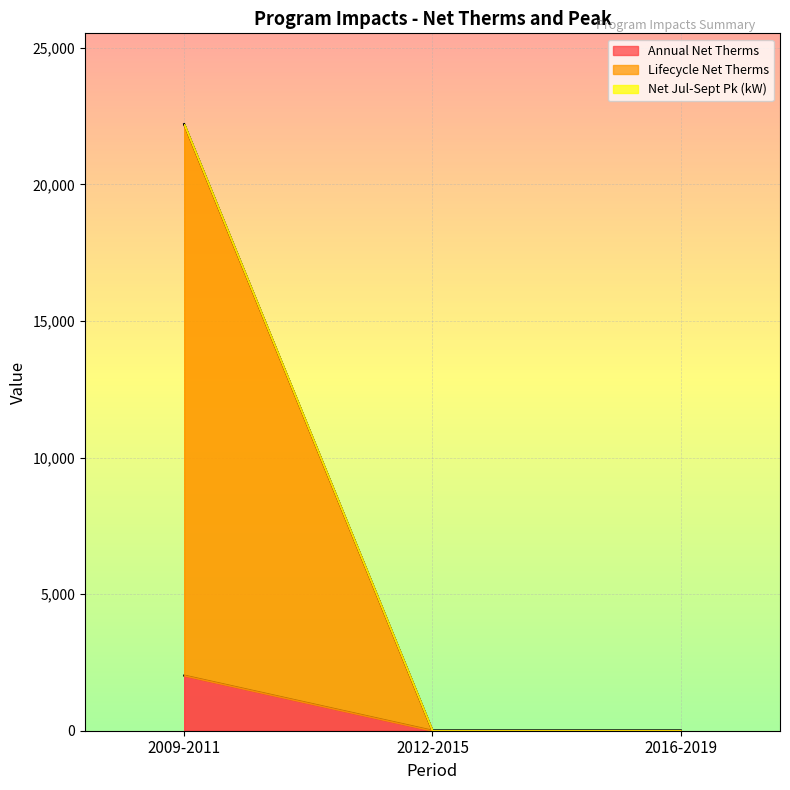

Between 2012-2015 and 2016-2019, which is larger?

2012-2015